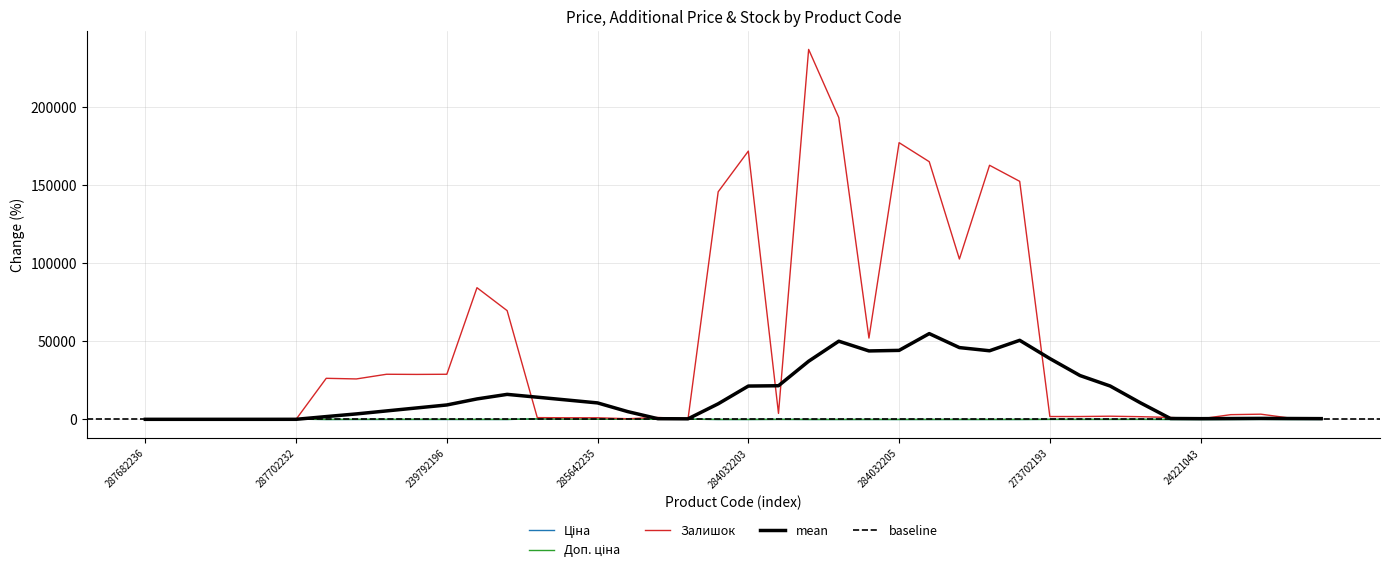

Reading left to right, what are all the values shown in this chart?

Ціна: 287682236=0.0	287682235=0.0	287682234=0.0	287682233=0.0	287682231=0.0	287702232=96.7	283972211=-99.8	247132181=-99.2	247132180=-99.2	239792197=-99.2	239792196=-99.2	239752197=-99.6	239752196=-99.6	285662232=286.4	285642236=95.0	285642235=95.0	285642234=95.0	285642233=95.0	285642231=95.0	284032204=-96.4	284032203=-96.4	284392211=-49.8	284032208=-96.4	284032207=-96.4	284032206=-96.4	284032205=-96.4	284032202=-96.4	284032201=-96.4	284032200=-96.4	284032199=-96.4	273702193=-37.9	247052181=-49.8	247052180=-49.8	273702194=-37.9	24221099=-90.9	24221043=-90.9	274992152=-79.1	273702128=-37.9	274992132=-79.1	50121748=-69.8
Доп. ціна: 287682236=0.0	287682235=0.0	287682234=0.0	287682233=0.0	287682231=0.0	287702232=96.7	283972211=-78.7	247132181=-24.5	247132180=-24.5	239792197=-24.5	239792196=-24.5	239752197=-62.3	239752196=-62.3	285662232=286.4	285642236=95.0	285642235=95.0	285642234=95.0	285642233=95.0	285642231=95.0	284032204=-91.8	284032203=-91.8	284392211=-49.8	284032208=-91.8	284032207=-91.8	284032206=-91.8	284032205=-91.8	284032202=-91.8	284032201=-91.8	284032200=-91.8	284032199=-91.8	273702193=-37.9	247052181=-49.8	247052180=-49.8	273702194=-37.9	24221099=-90.9	24221043=-90.9	274992152=-79.1	273702128=-37.9	274992132=-79.1	50121748=-39.7
Залишок: 287682236=0.0	287682235=0.0	287682234=0.0	287682233=0.0	287682231=0.0	287702232=0.0	283972211=26300.0	247132181=25900.0	247132180=28900.0	239792197=28800.0	239792196=28900.0	239752197=84400.0	239752196=69700.0	285662232=1100.0	285642236=1000.0	285642235=1000.0	285642234=400.0	285642233=1200.0	285642231=300.0	284032204=145900.0	284032203=172000.0	284392211=3800.0	284032208=237200.0	284032207=193500.0	284032206=52100.0	284032205=177400.0	284032202=165200.0	284032201=102800.0	284032200=162900.0	284032199=152600.0	273702193=1800.0	247052181=1800.0	247052180=2000.0	273702194=1700.0	24221099=1200.0	24221043=300.0	274992152=3000.0	273702128=3300.0	274992132=700.0	50121748=0.0